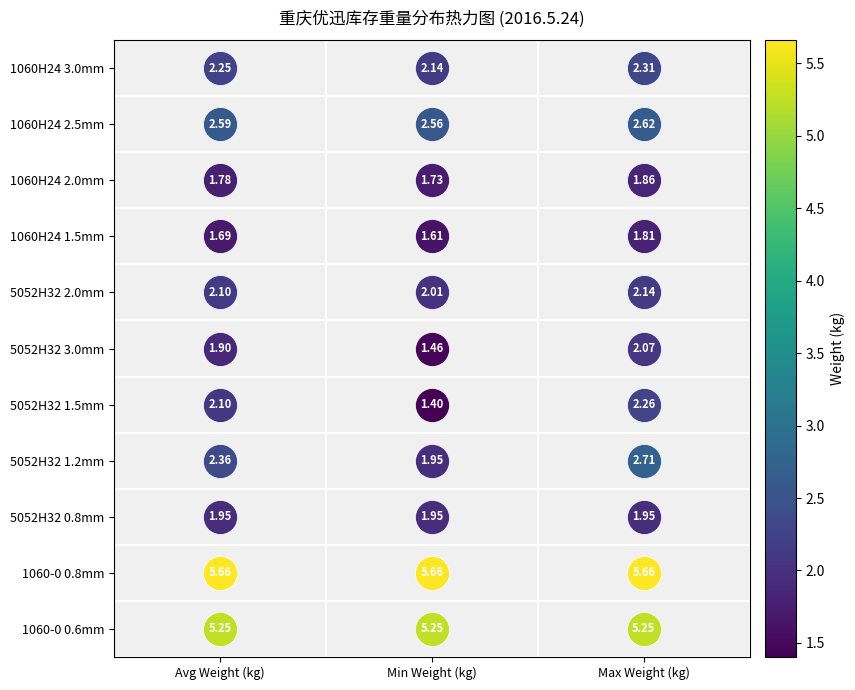

Which series changed the most between Avg Weight (kg) and Max Weight (kg)?

5052H32 1.2mm